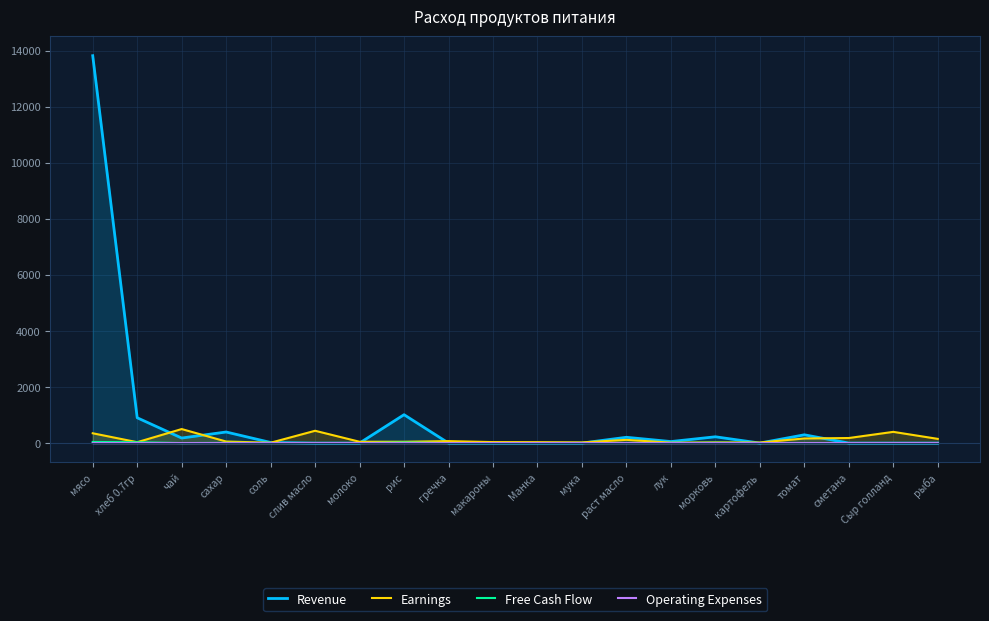

What is the difference between the maximum and minimum values in the Earnings series?

488.0